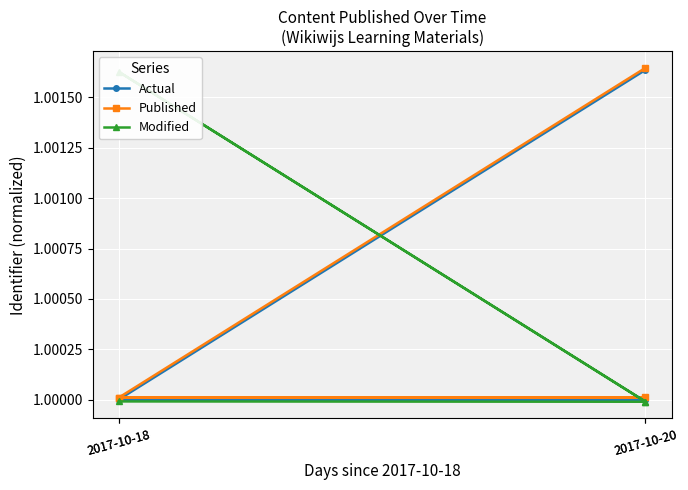

Does the chart display data point markers on the line(s)?

Yes